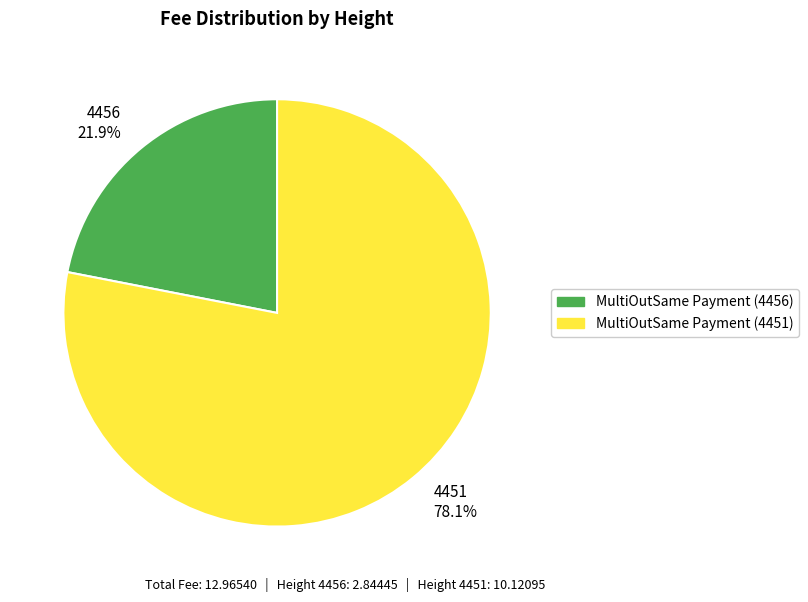

Does 4451 78.1% represent more than half of the total?

Yes